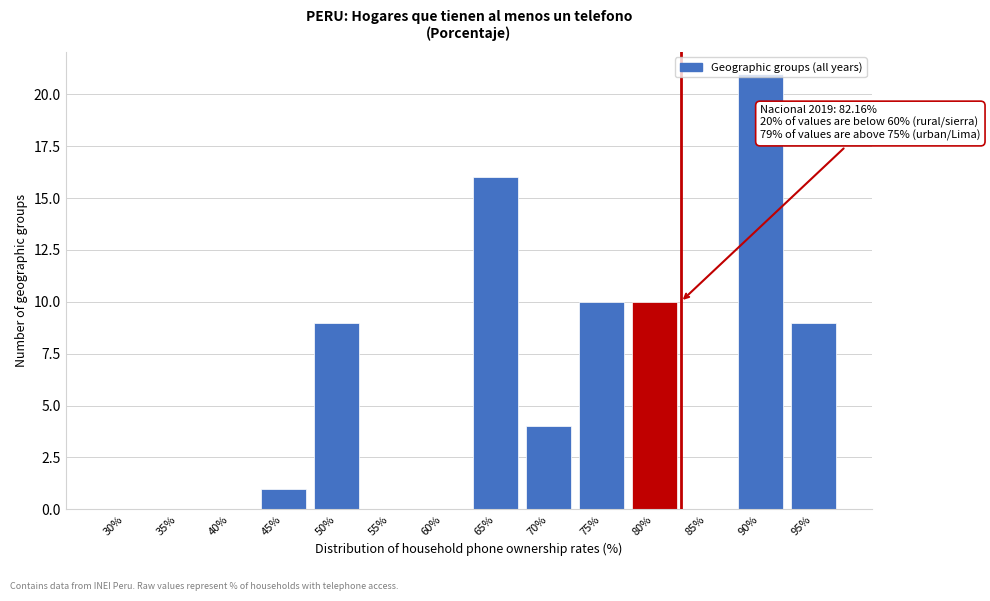

What is the sum of all values?

80